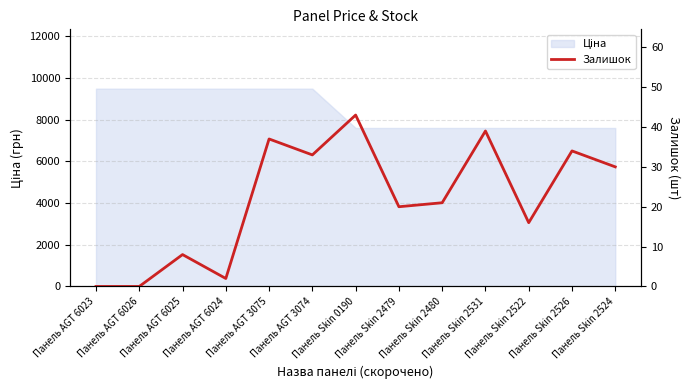

At which label is the value closest to 21?

Панель Skin 2480